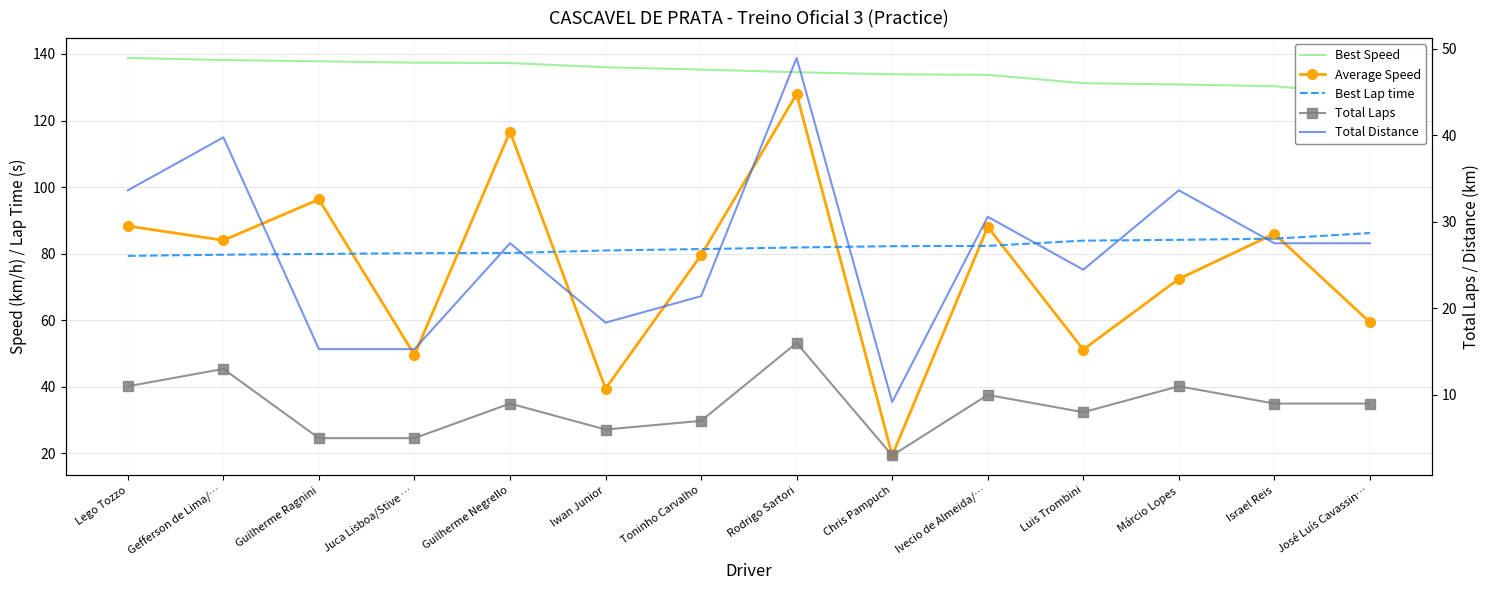

What is the label of the 3rd point from the right?

Márcio Lopes